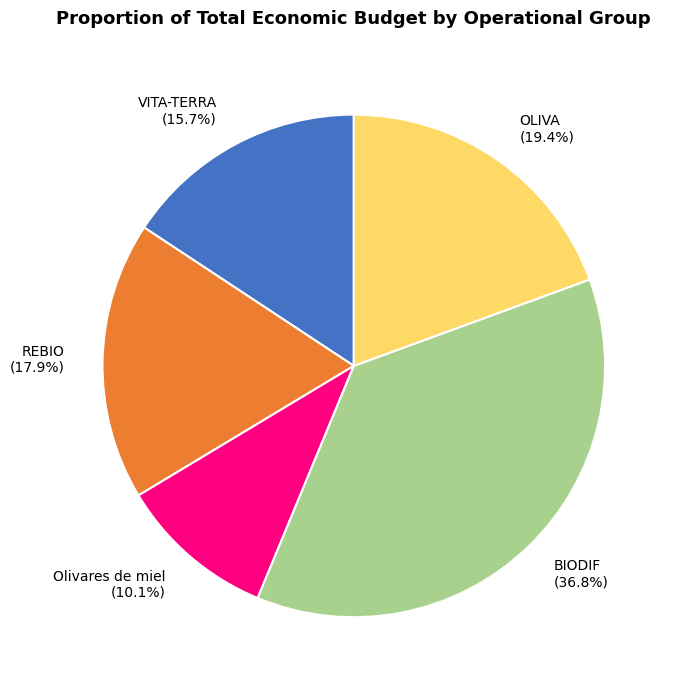

To the nearest percent, what is the difference between the largest and smallest slice percentages?

27%